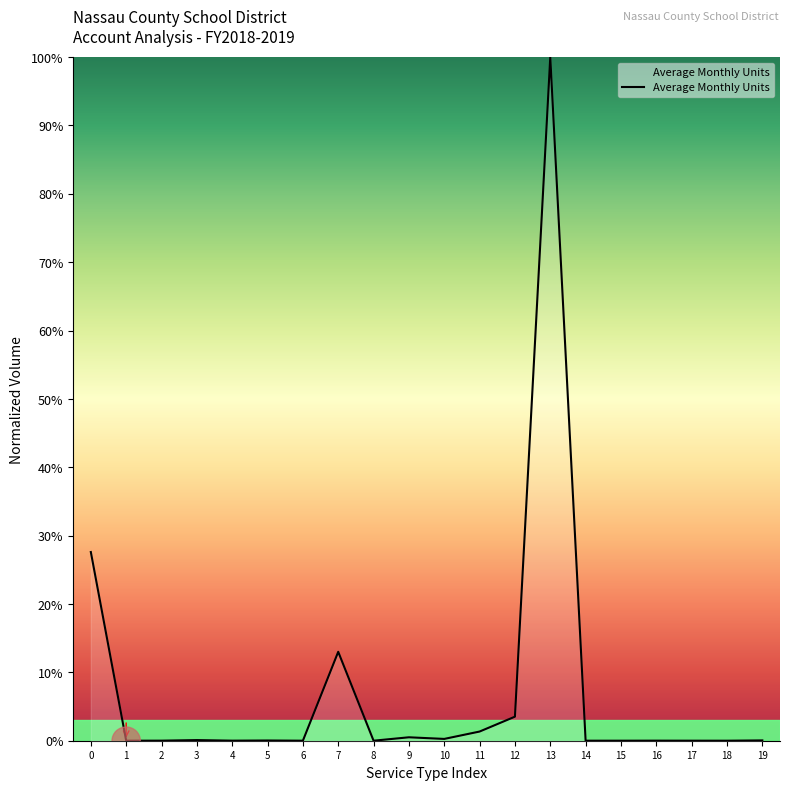

The chart shows a value of 0.0 at 17. True or false?

True